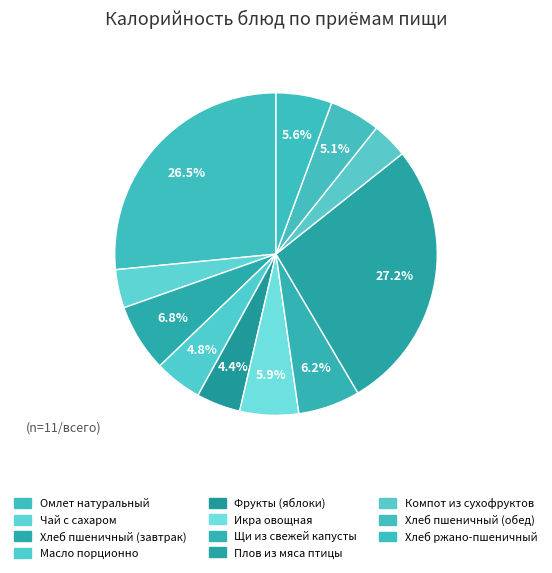

How many slices are in this pie chart?

11